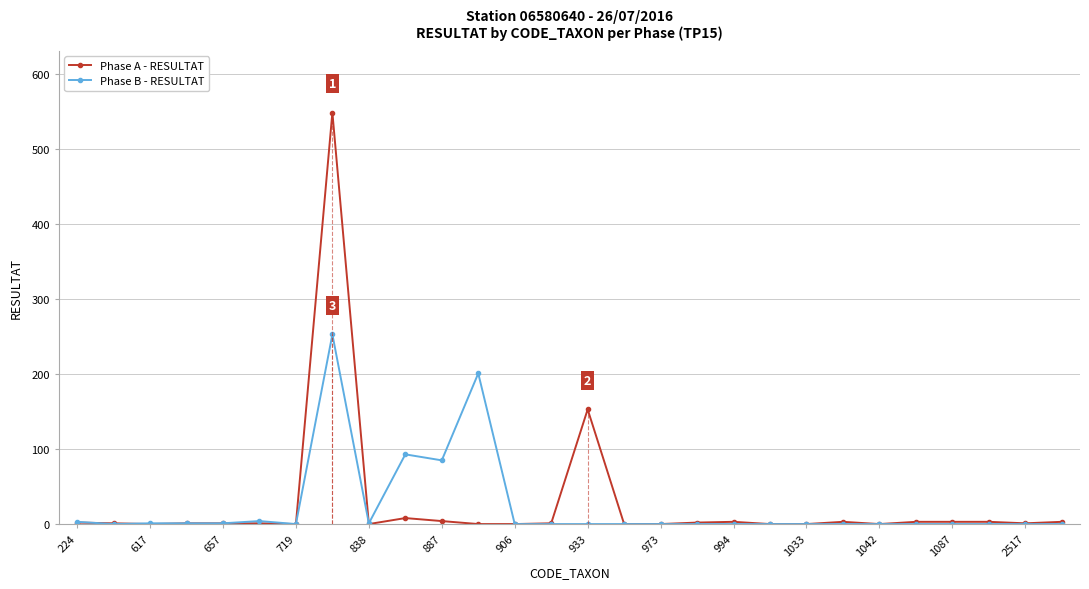

What is the maximum value shown in the chart?

549